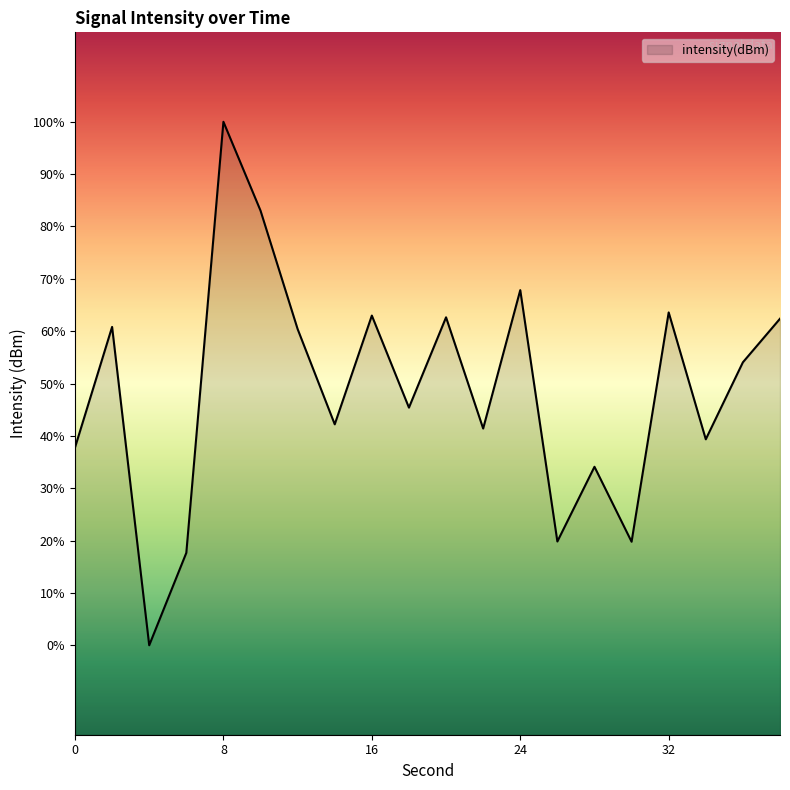

True or false: the data shows -124.5 at 10.

True